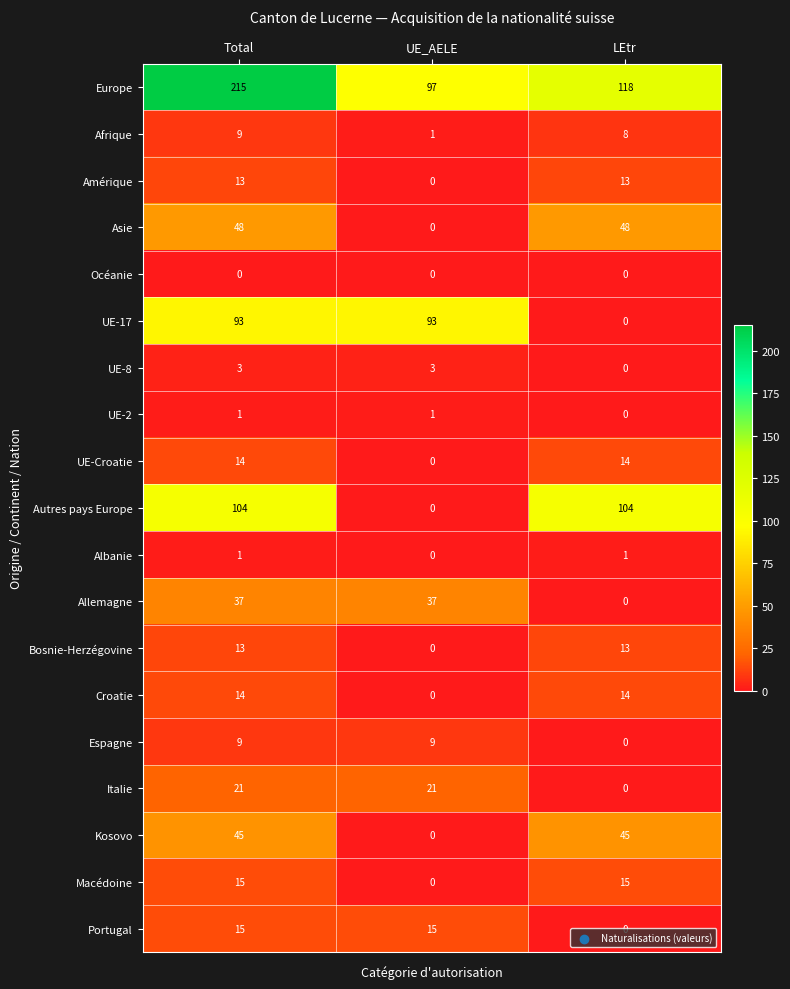

What is the maximum value shown in the chart?

215